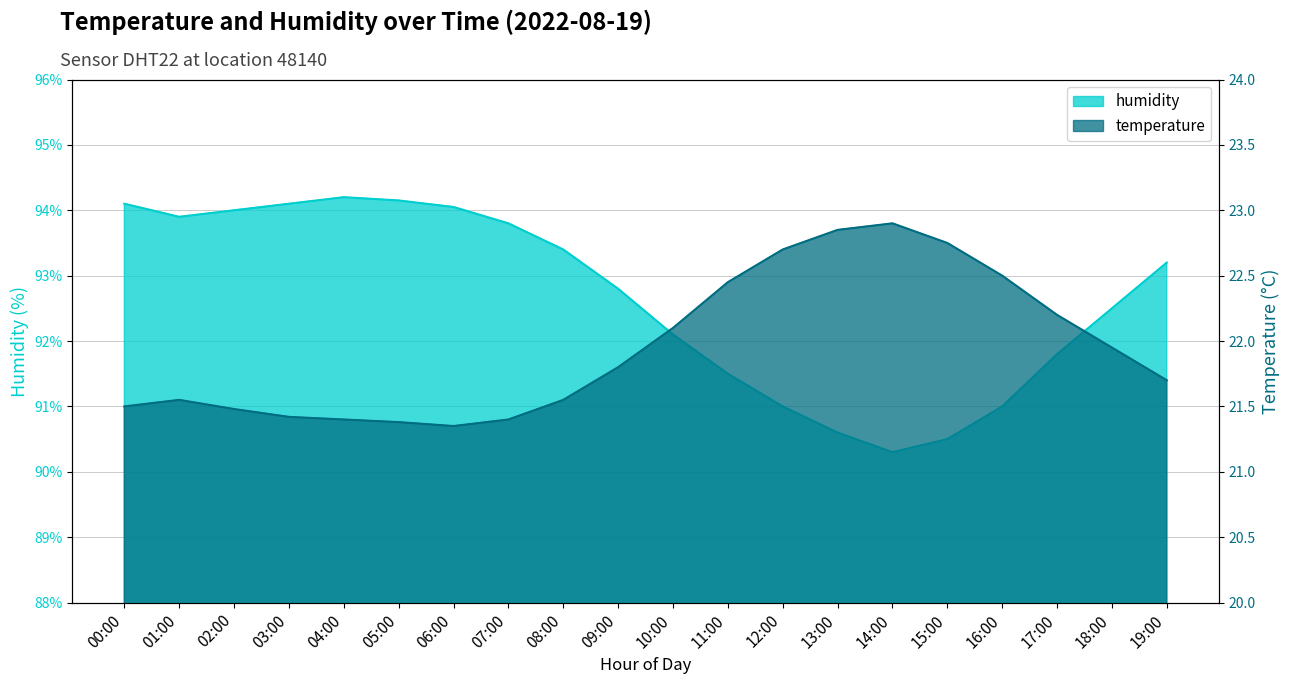

How many interior local peaks does the temperature series have?

2